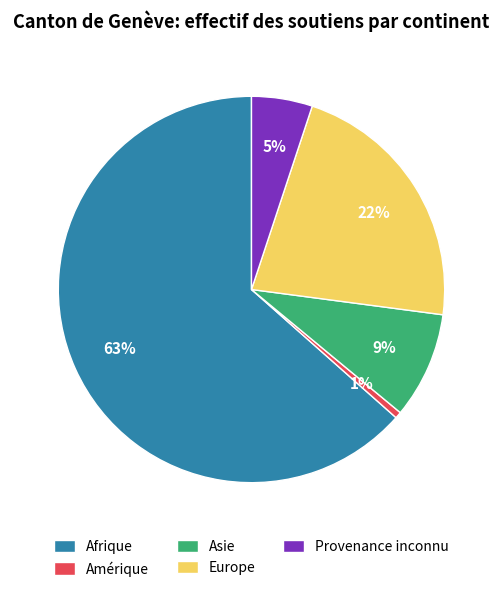

True or false: Afrique accounts for 72% of the total.

False